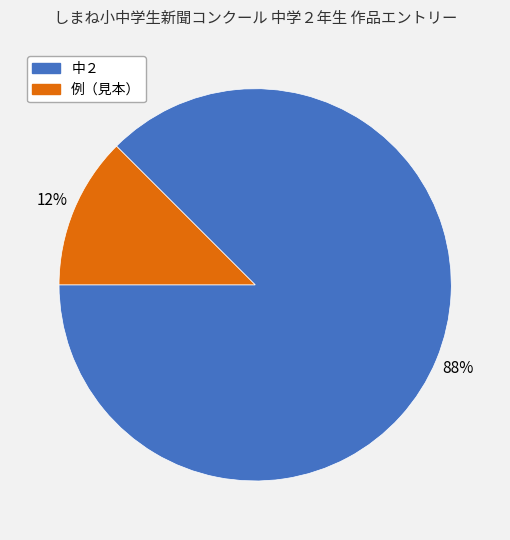

How many segments does this pie chart have?

2